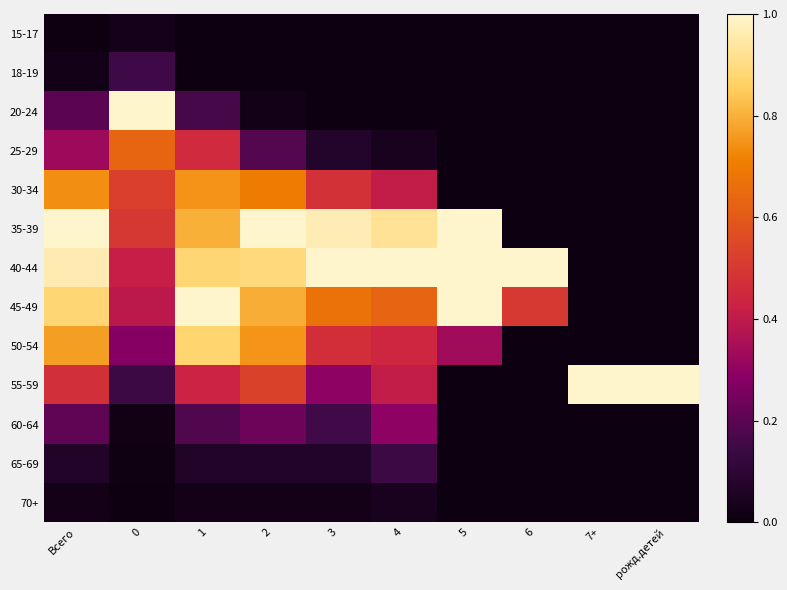

List the series in order of their peak value, highest first.

20-24, 35-39, 40-44, 45-49, 55-59, 50-54, 30-34, 25-29, 60-64, 18-19, 65-69, 70+, 15-17